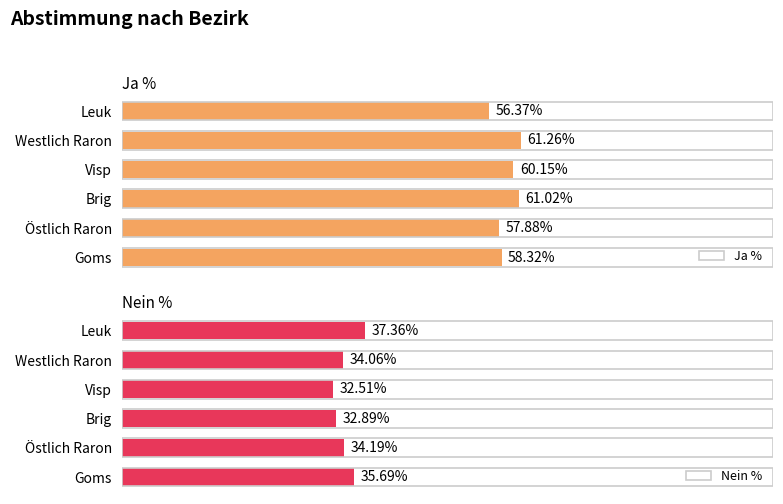

How many data points in Ja % are less than 60?

3